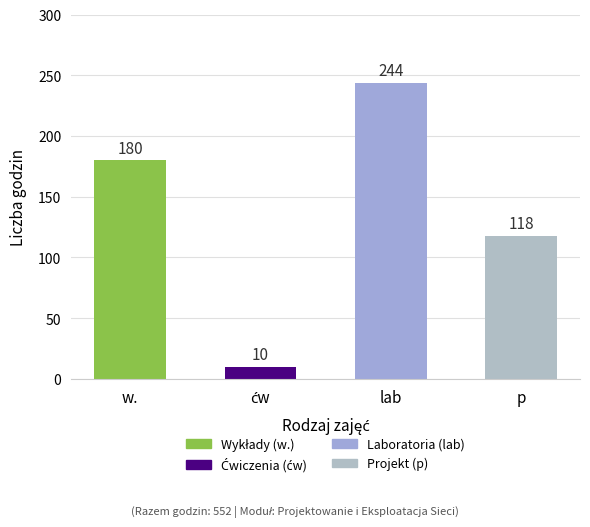

Reading left to right, extract all data points from this chart.

180	10	244	118